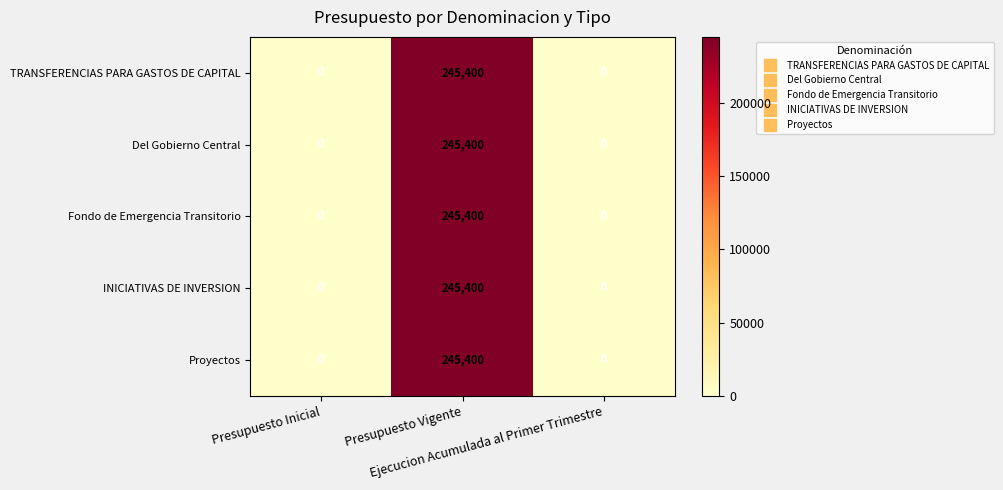

What is the difference between the maximum and minimum values in the Del Gobierno Central series?

245400